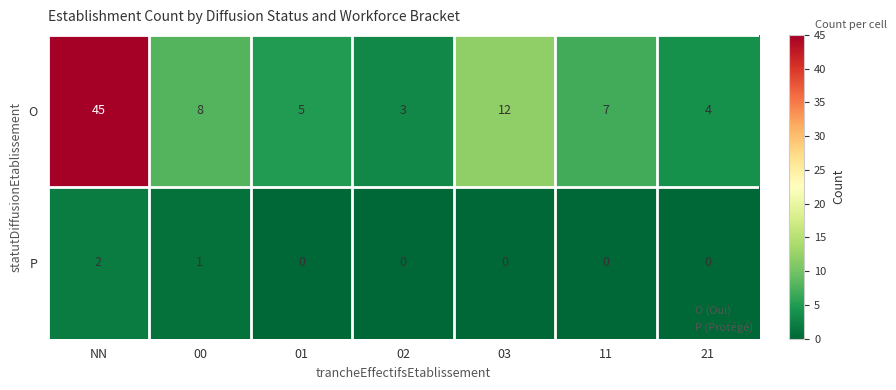

What is the sum of all P values?

3